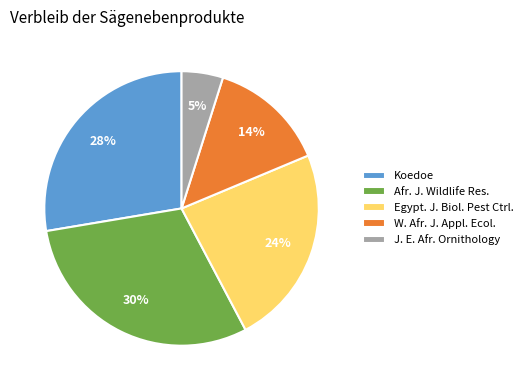

What percentage is the W. Afr. J. Appl. Ecol. slice, to the nearest percent?

14%